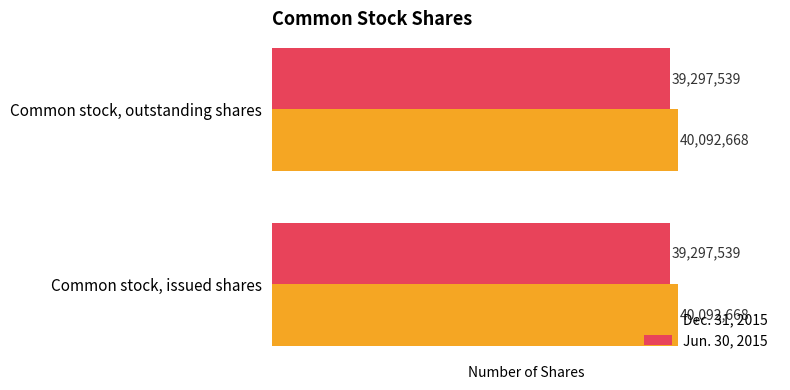

What is the average value of the Dec. 31, 2015 series?

40092668